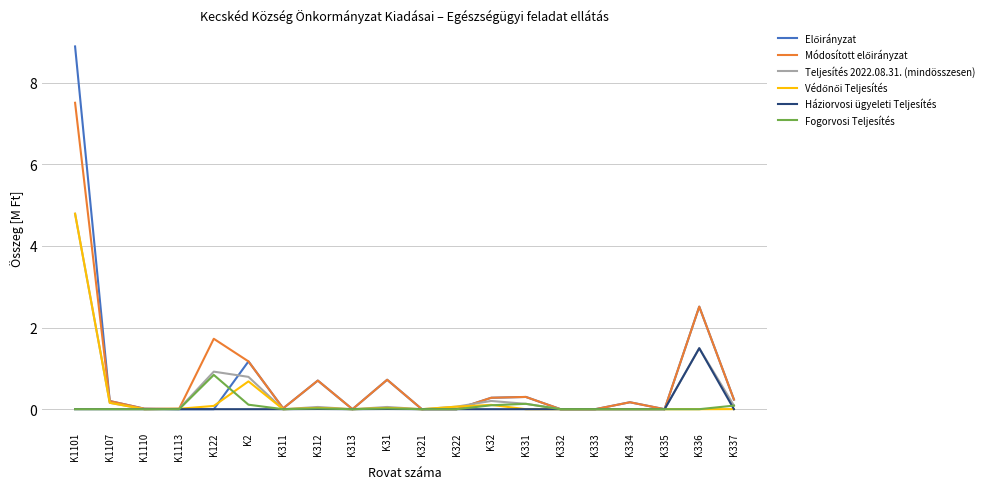

What is the spread (max minus min) of values at K1101?

8.9